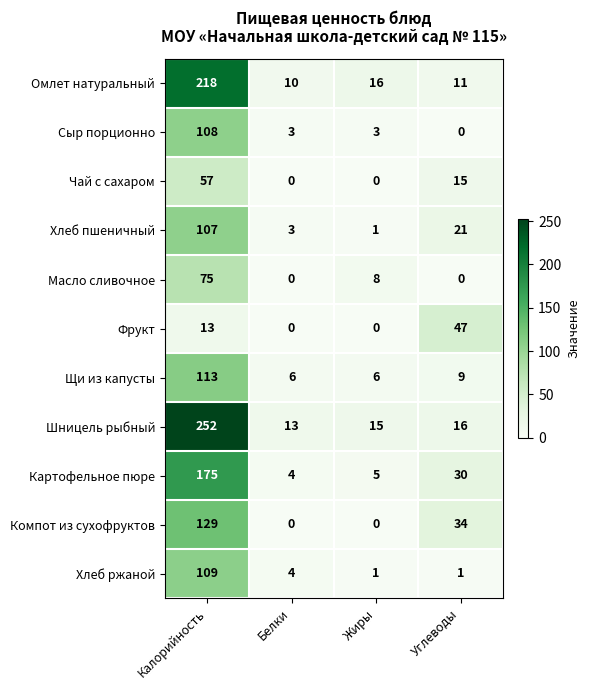

What is the total value across all series at Калорийность?

1356